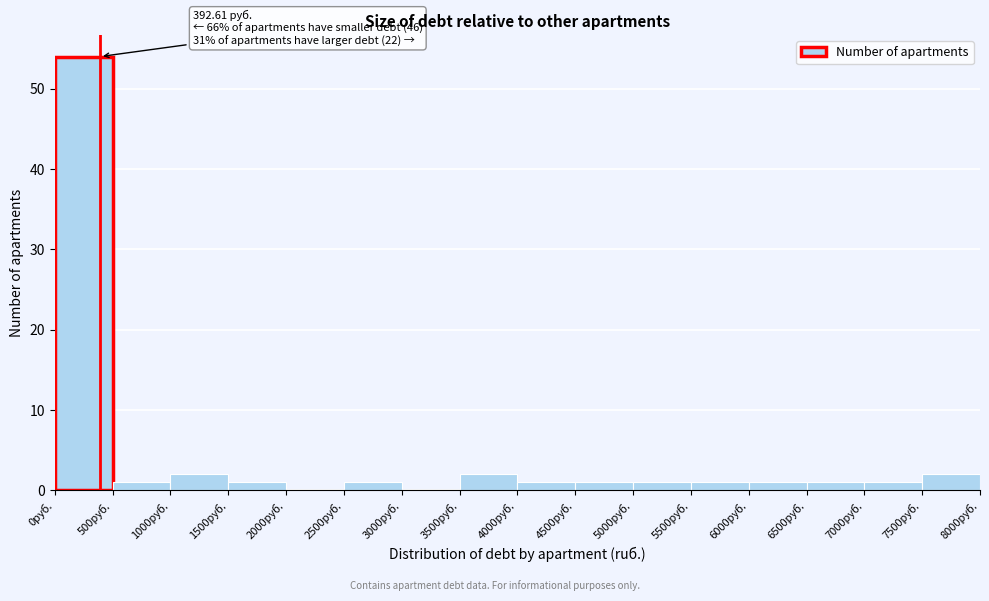

Over which range of the x-axis is the bar tallest?

0 to 500